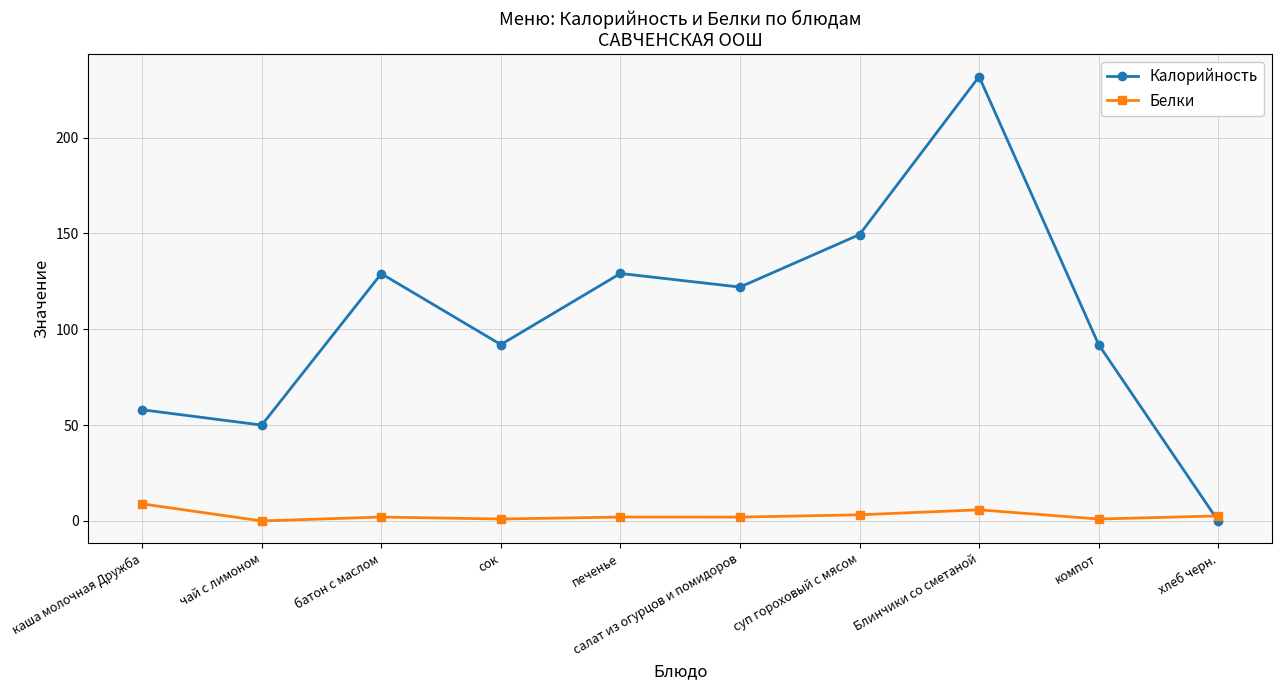

At which category is the sum across all series the highest?

Блинчики со сметаной